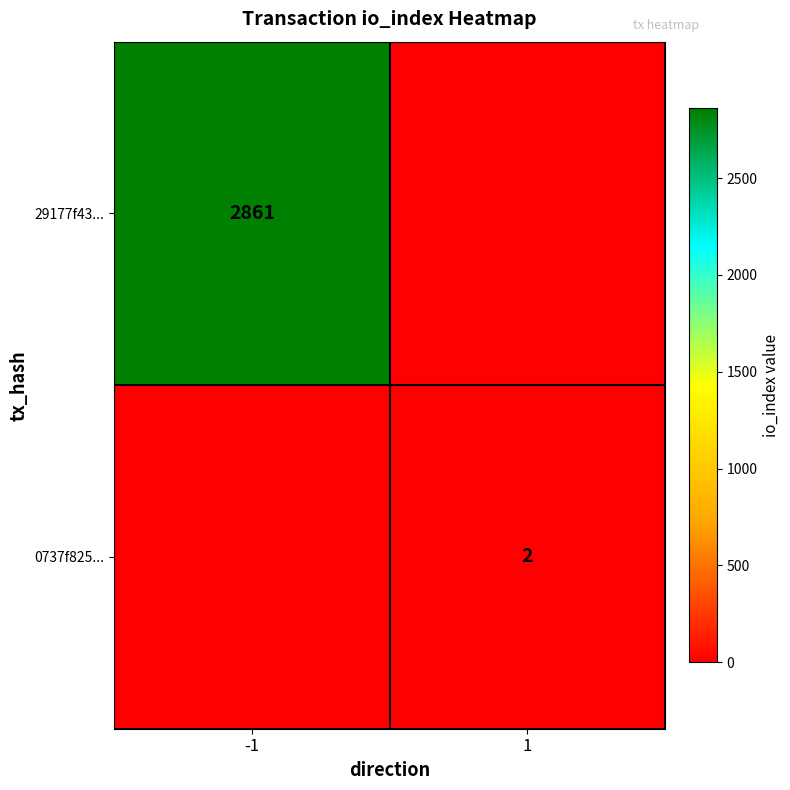

Is it true that 29177f43... equals 1980 at -1?

False